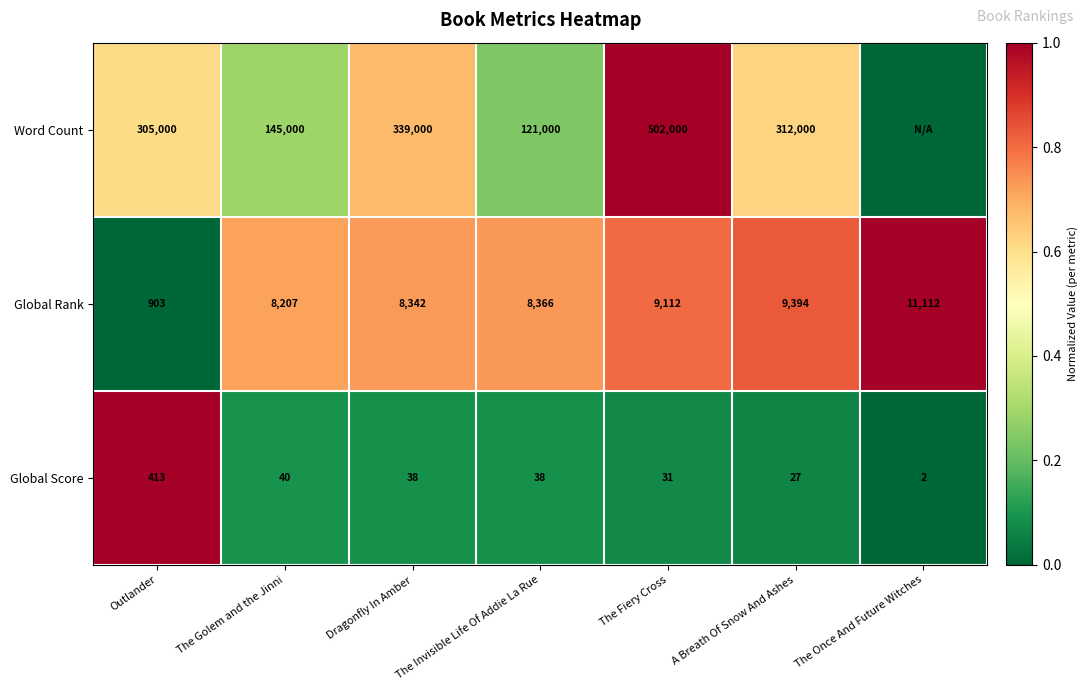

How many distinct data groups are displayed?

3